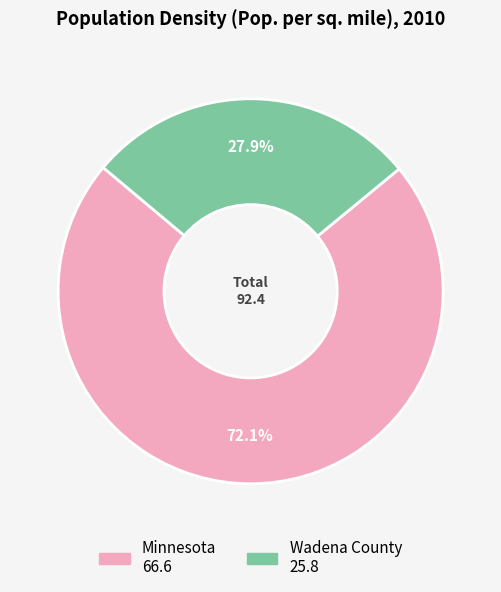

The Minnesota slice represents 62% of the pie. True or false?

False